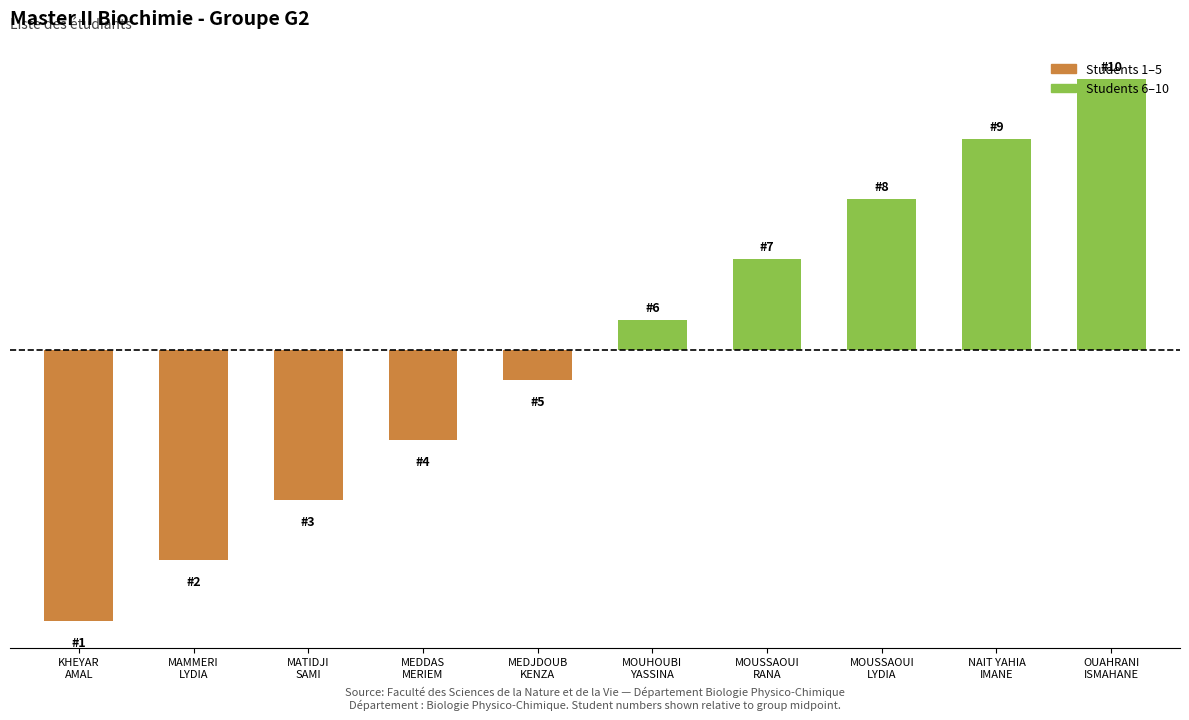

What is the sum of the values at MEDDAS
MERIEM and MOUSSAOUI
LYDIA?

1.0